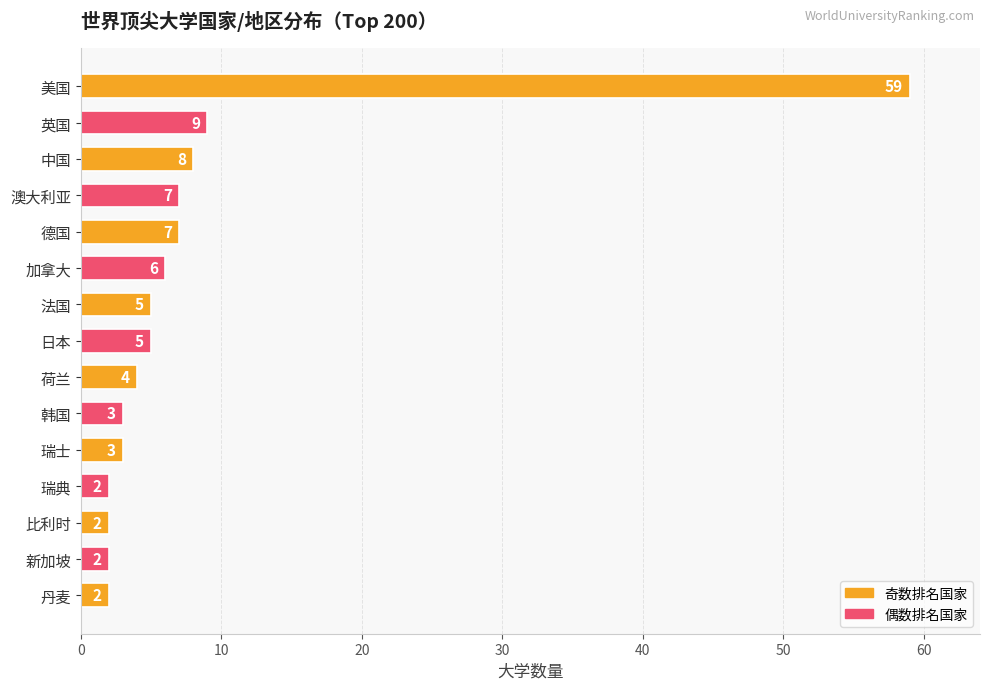

At which label is the value closest to 30?

英国